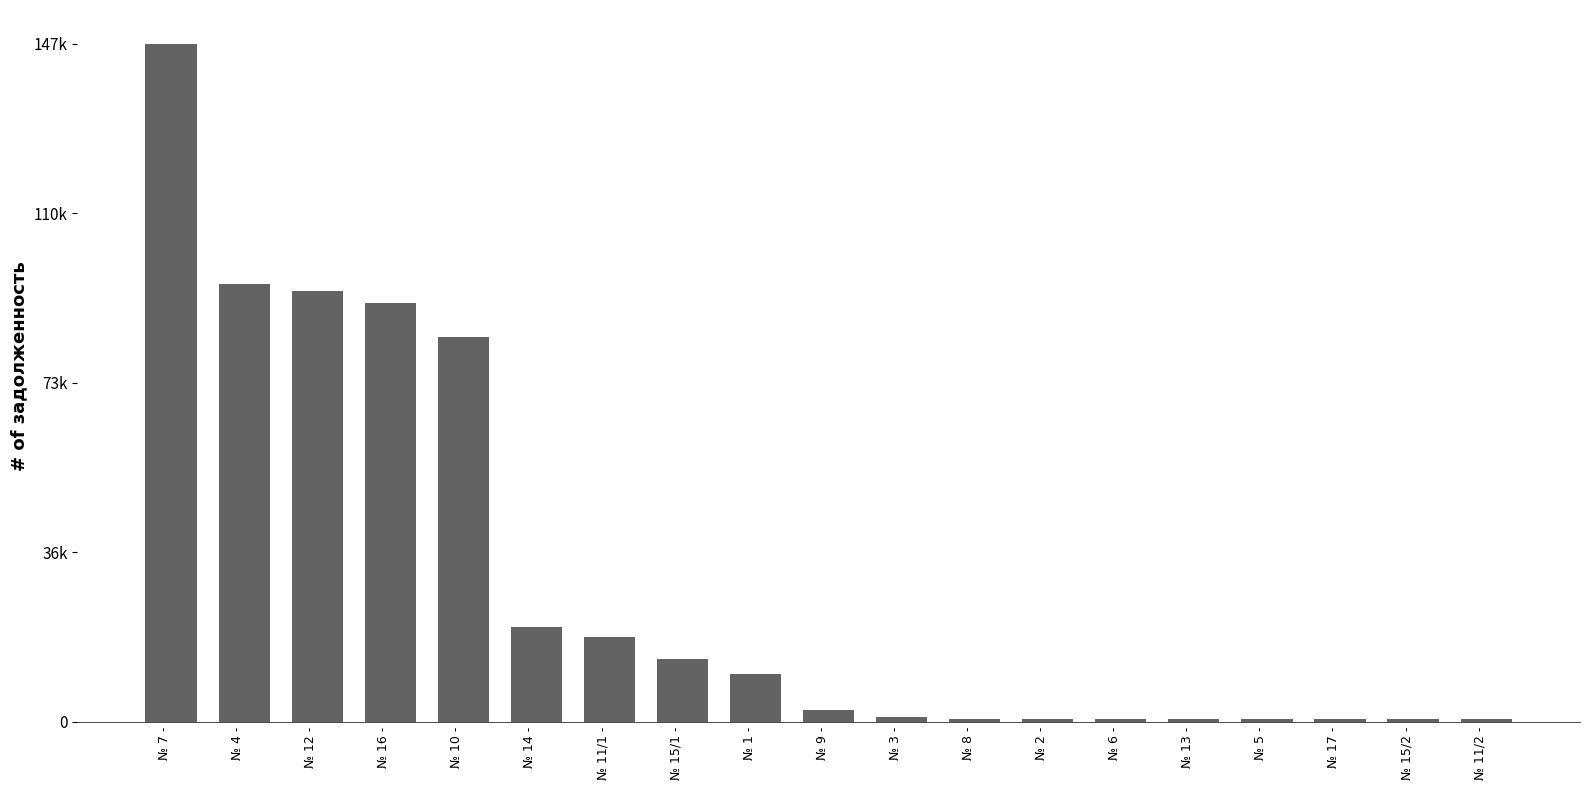

What is the label of the 5th bar from the left?

№ 10 -